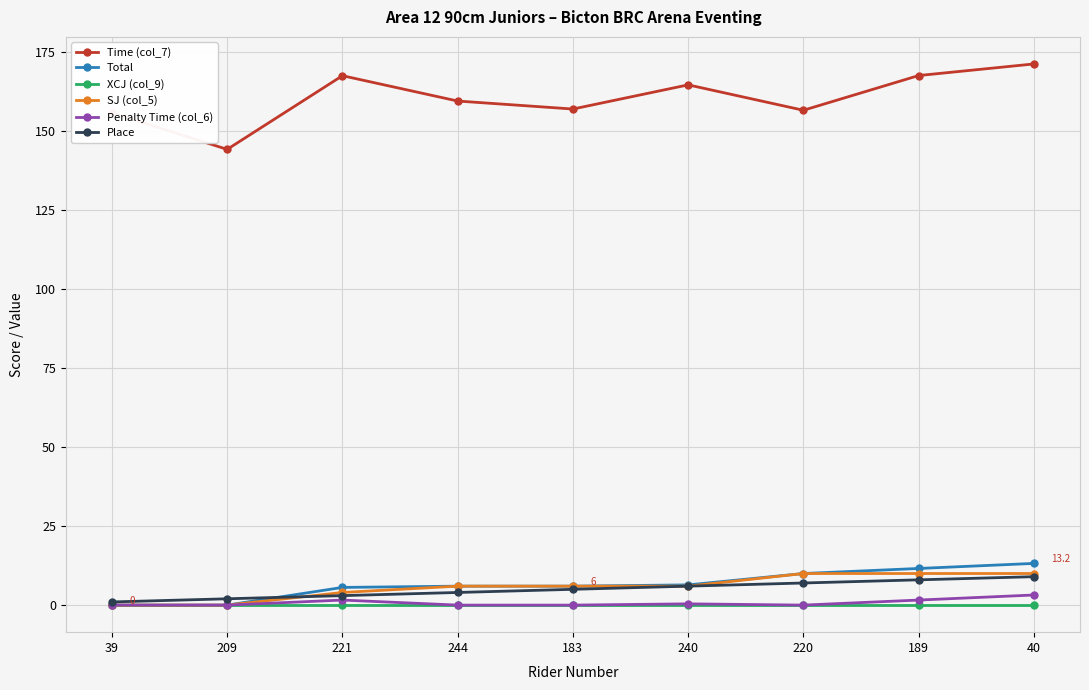

True or false: Time (col_7) and Penalty Time (col_6) intersect in this chart.

False